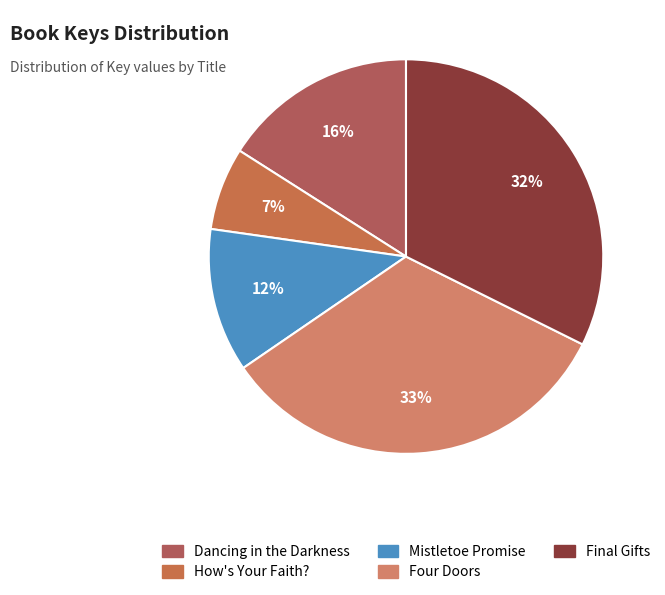

Rank the categories by value from lowest to highest.

How's Your Faith?, Mistletoe Promise, Dancing in the Darkness, Final Gifts, Four Doors